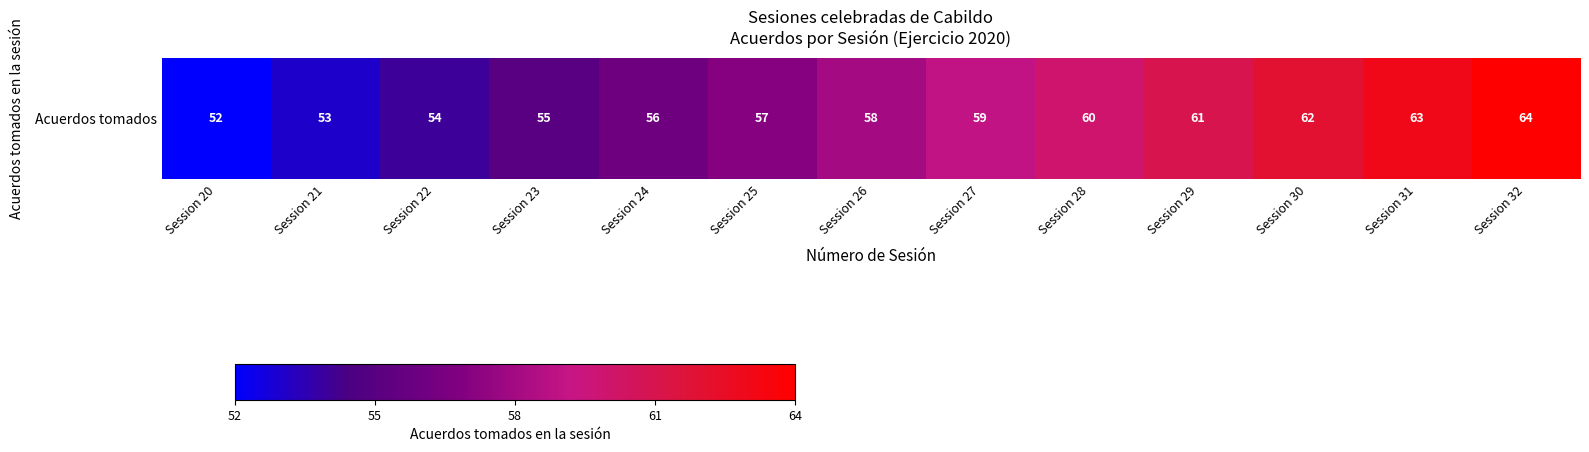

What is the sum of the values at Session 24 and Session 30?

118